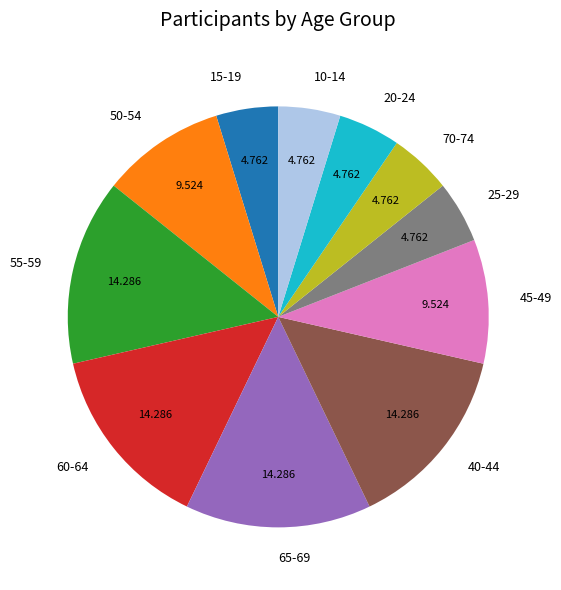

Is there any slice that represents more than half of the pie?

No